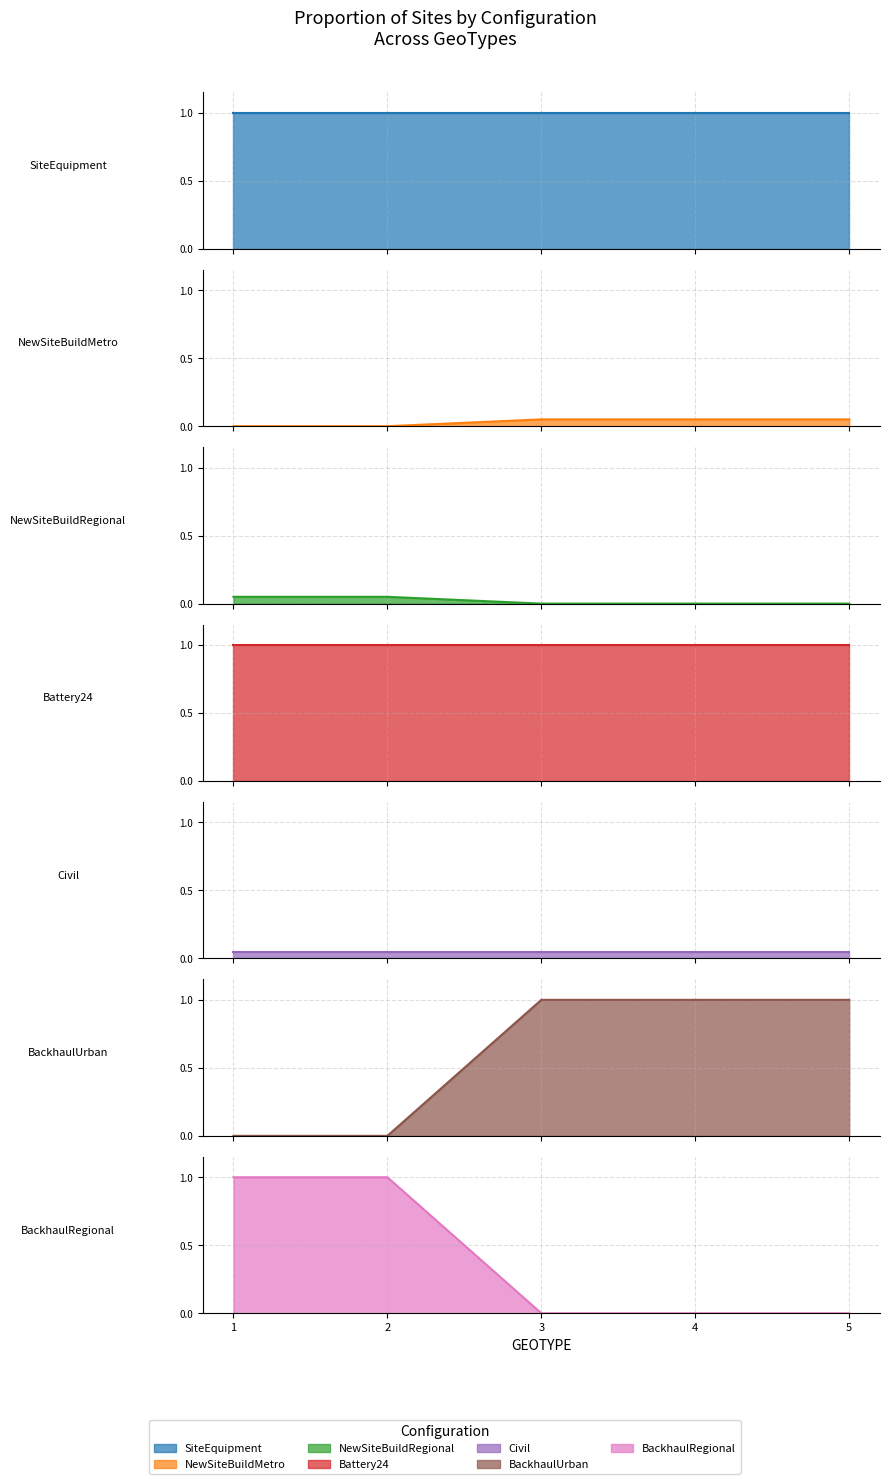

At how many categories does at least one series exceed 0?

5